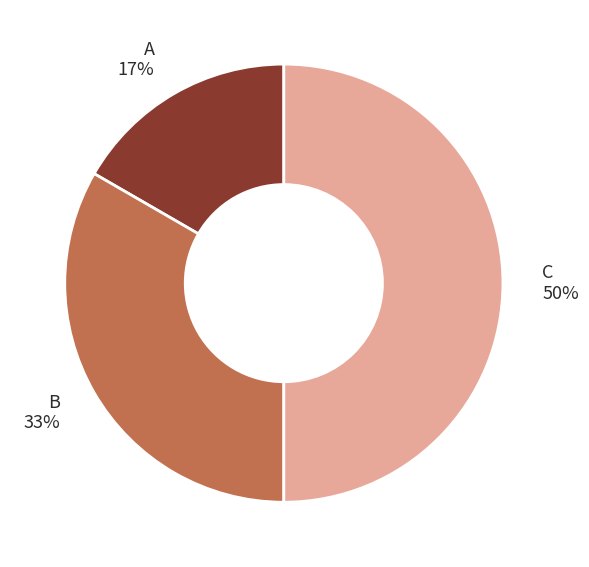

Does A account for over 50% of the chart?

No